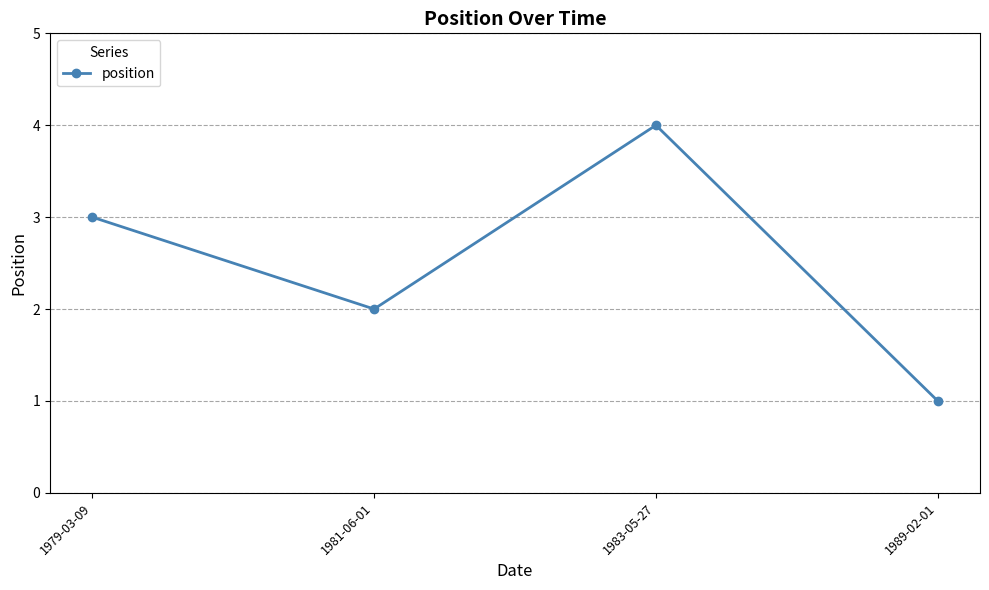

List the labels in order of value, smallest first.

1989-02-01, 1981-06-01, 1979-03-09, 1983-05-27